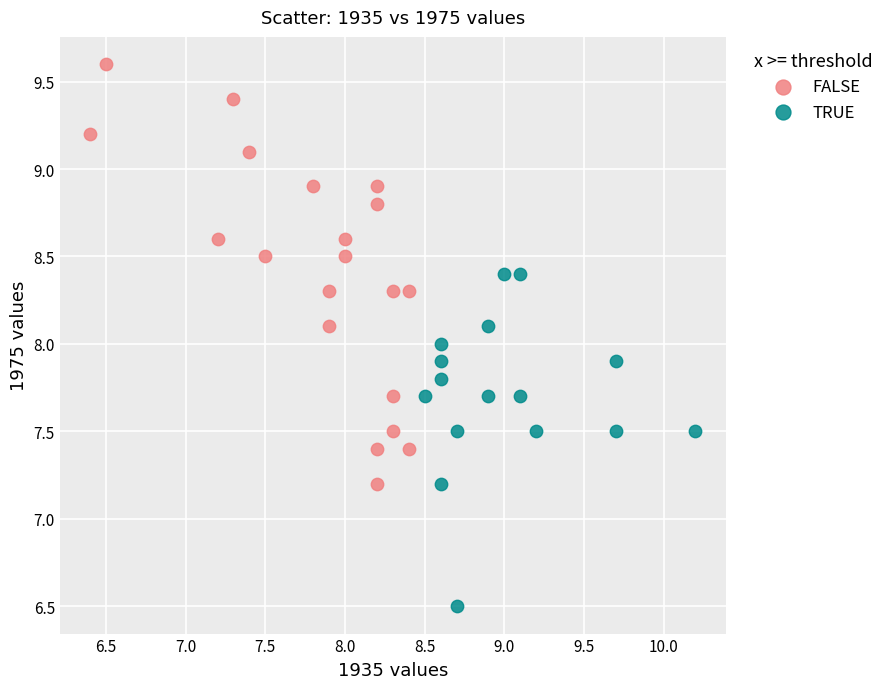

What are all the series names shown in the legend?

FALSE, TRUE